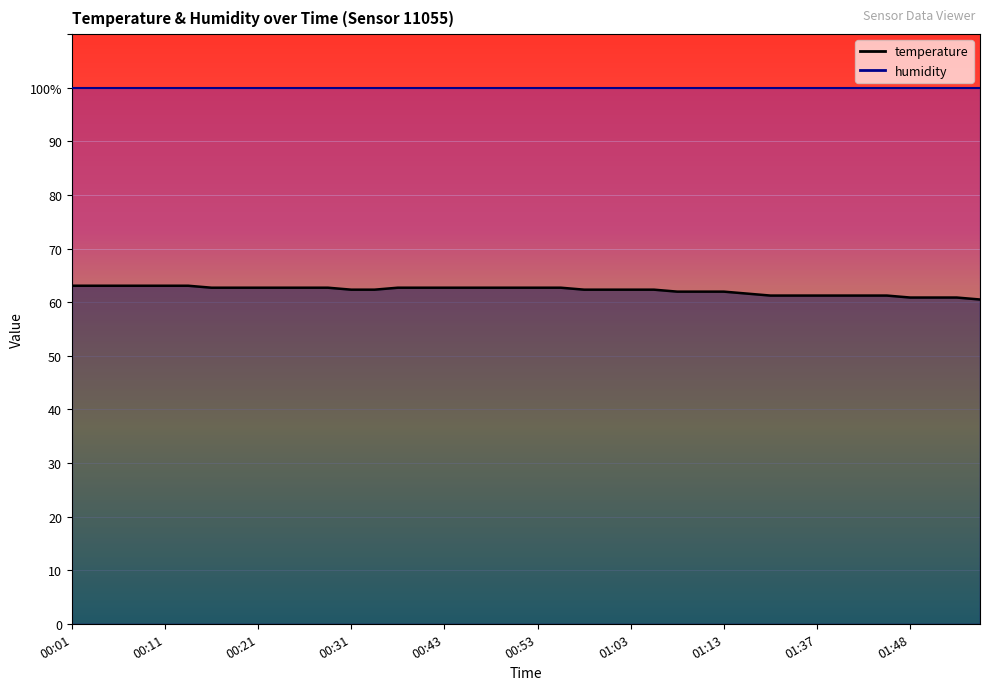

List the labels in order of value, smallest first.

01:55, 01:48, 01:50, 01:53, 01:32, 01:35, 01:37, 01:40, 01:43, 01:45, 01:29, 01:07, 01:10, 01:13, 00:31, 00:33, 00:58, 01:00, 01:03, 01:05, 00:16, 00:18, 00:21, 00:23, 00:26, 00:28, 00:38, 00:40, 00:43, 00:45, 00:48, 00:50, 00:53, 00:55, 00:01, 00:04, 00:06, 00:09, 00:11, 00:13